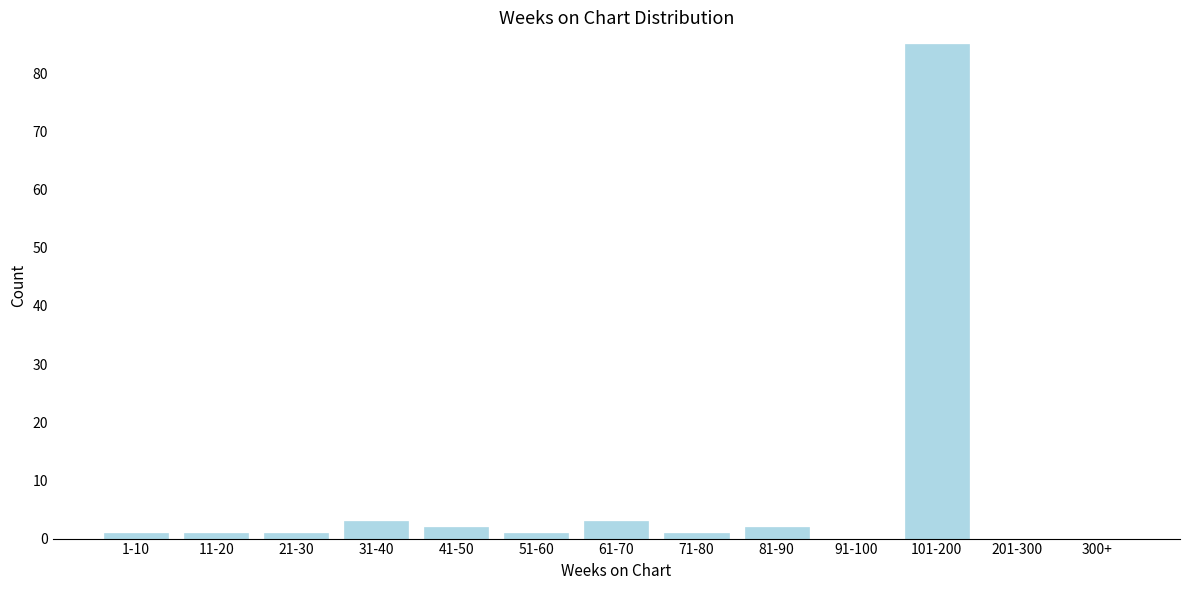

Reading left to right, what are all the values shown in this chart?

1-10=1	11-20=1	21-30=1	31-40=3	41-50=2	51-60=1	61-70=3	71-80=1	81-90=2	91-100=0	101-200=85	201-300=0	300+=0